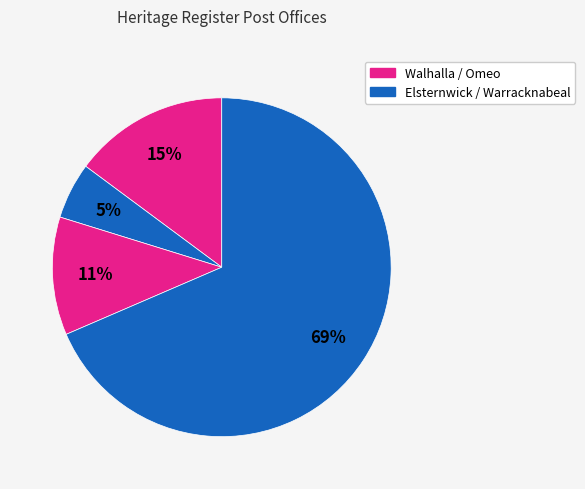

How many segments does this pie chart have?

4